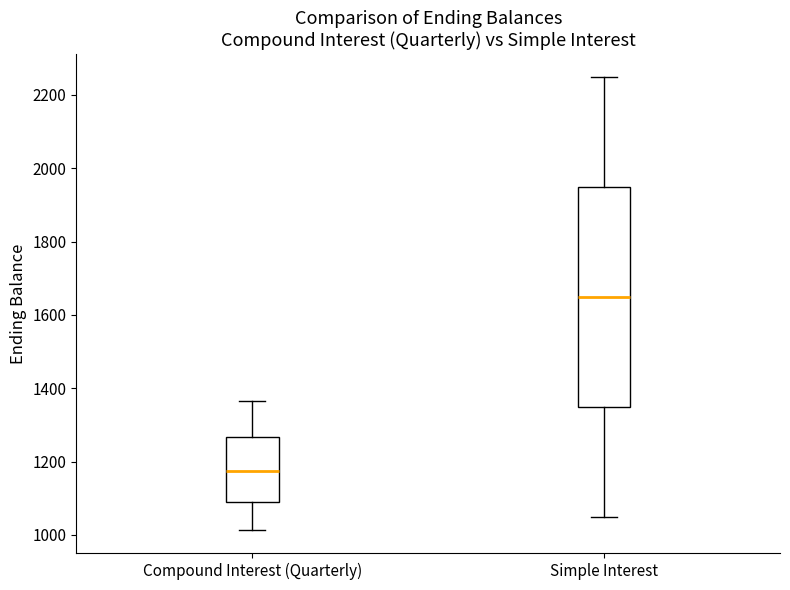

Where is the upper edge of the box for Compound Interest (Quarterly) on the y-axis? The values are not printed on the chart, so give them approximately, as read against the axis.

1260